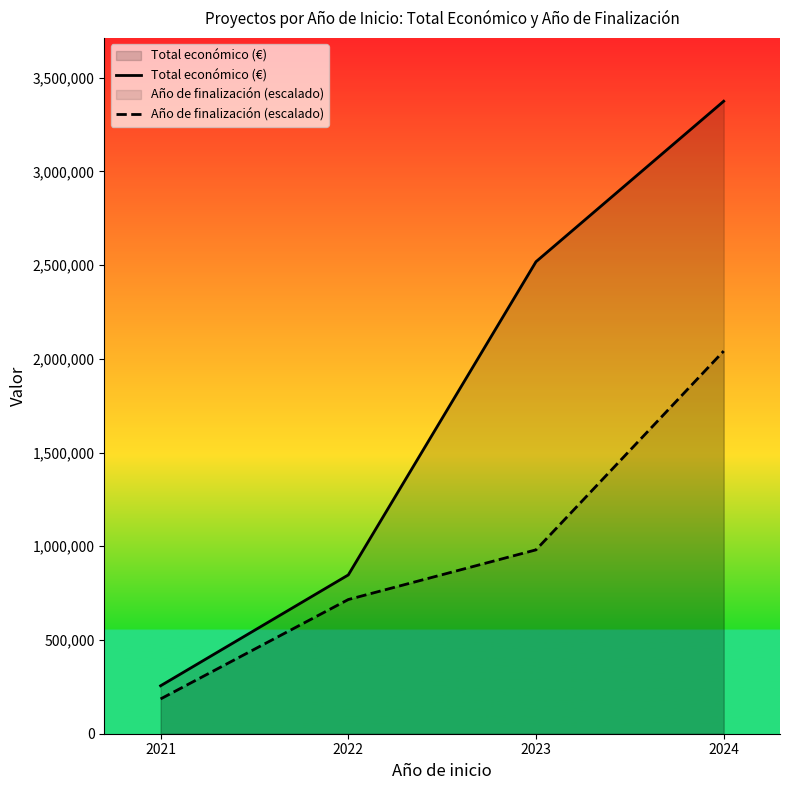

Read the Año de finalización (escalado) value at 2021.

185607.2